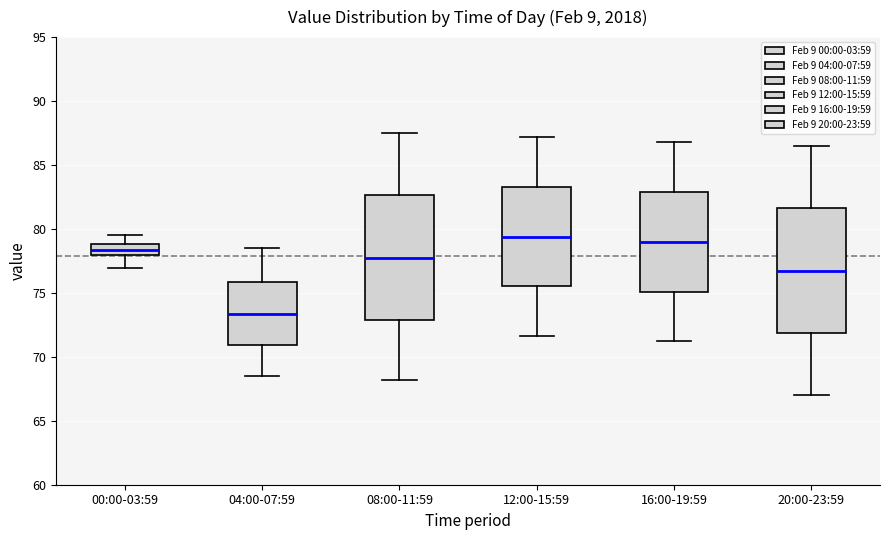

Where is the upper edge of the box for 00:00-03:59 on the y-axis? The values are not printed on the chart, so give them approximately, as read against the axis.

79.0